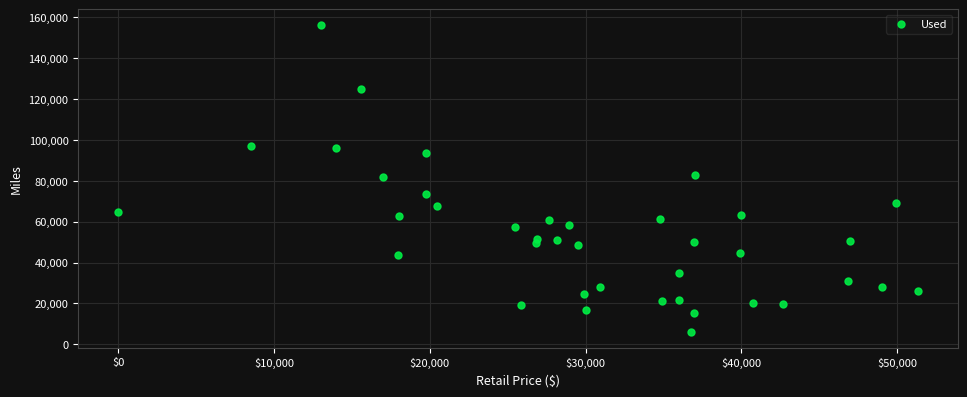

What is the range of Y values (max minus min)?

150466